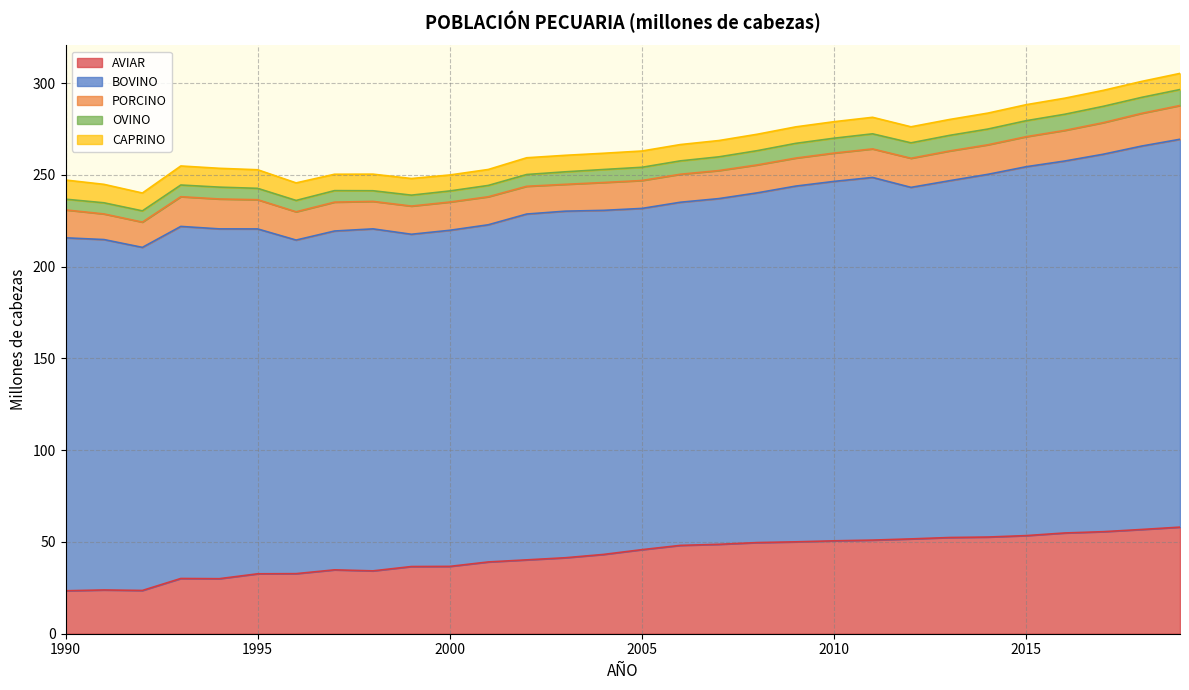

At which category is the sum across all series the highest?

2019